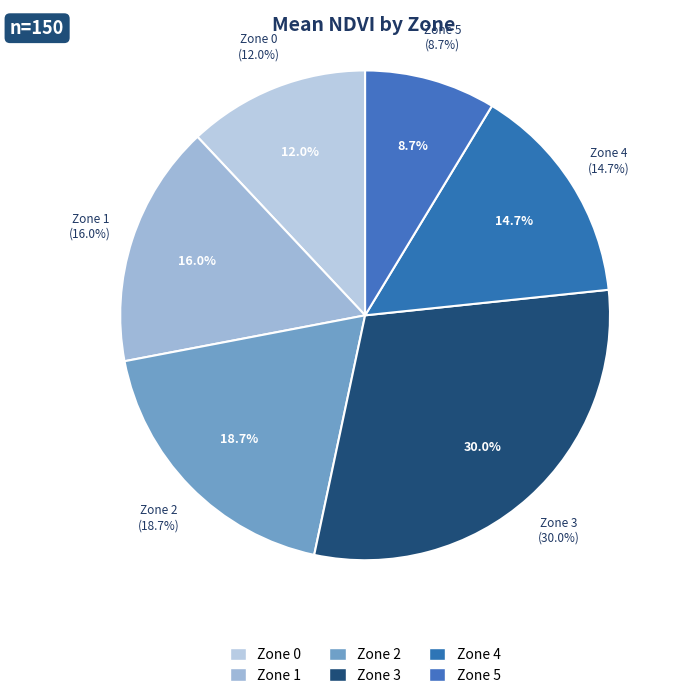

What is the change in value from Zone 2 to Zone 5?

-0.1